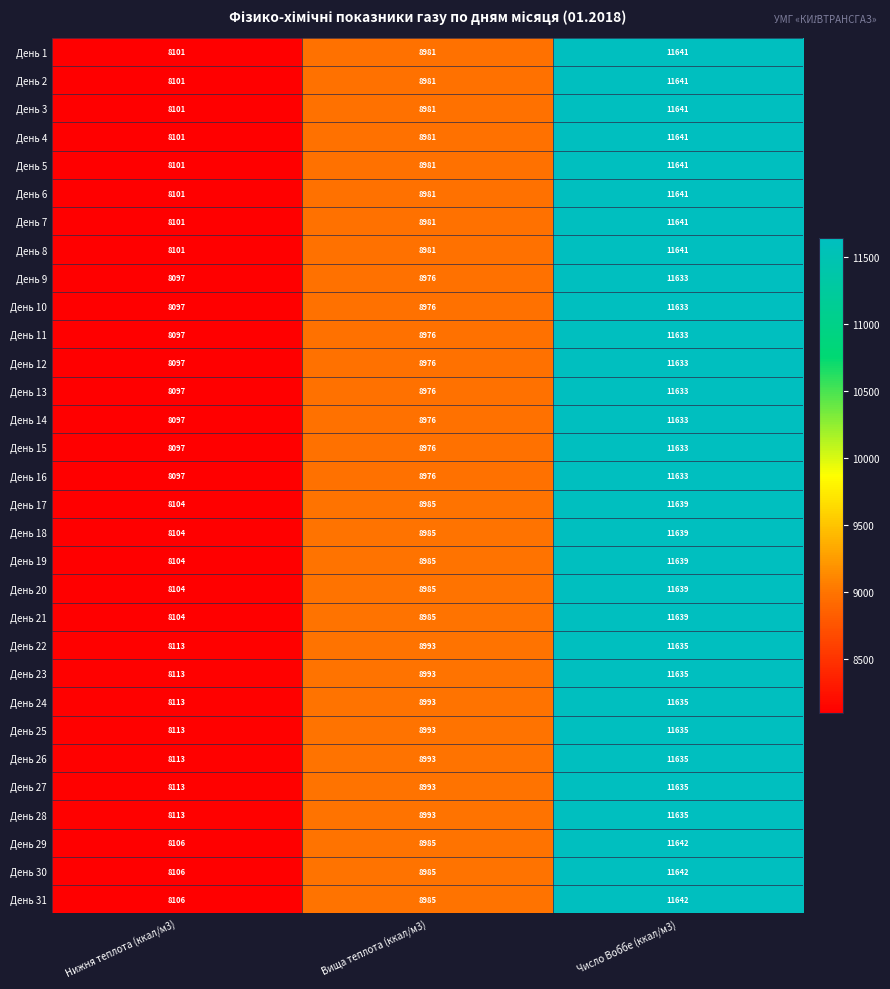

Which label corresponds to the largest value in the chart?

Число Воббе (ккал/м3)